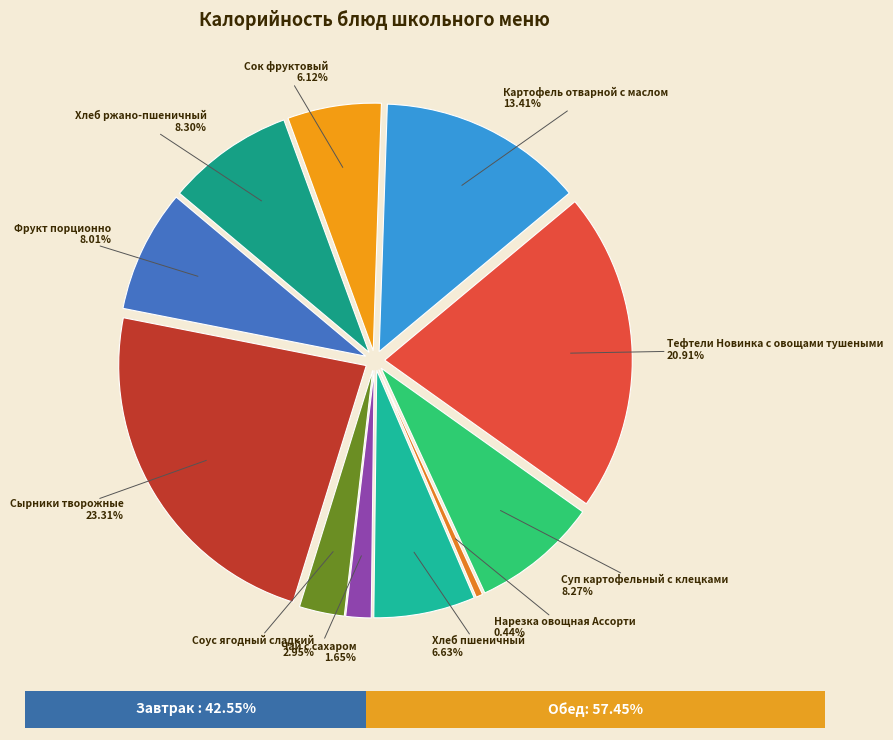

What percentage is NOT represented by Суп картофельный с клецками?

91.7%